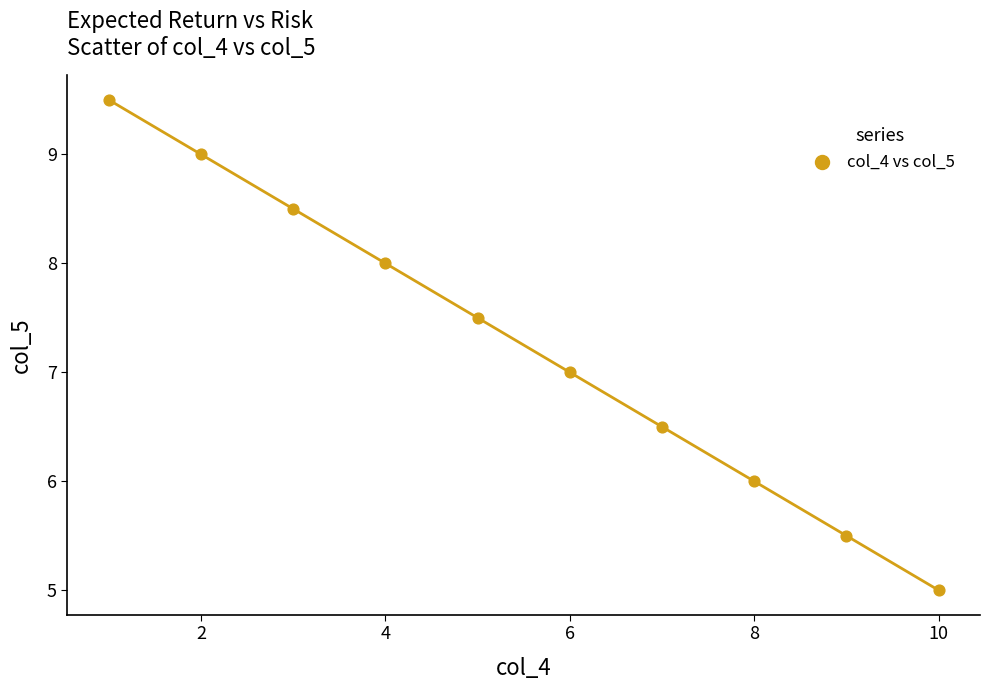

What is the range of Y values (max minus min)?

4.5